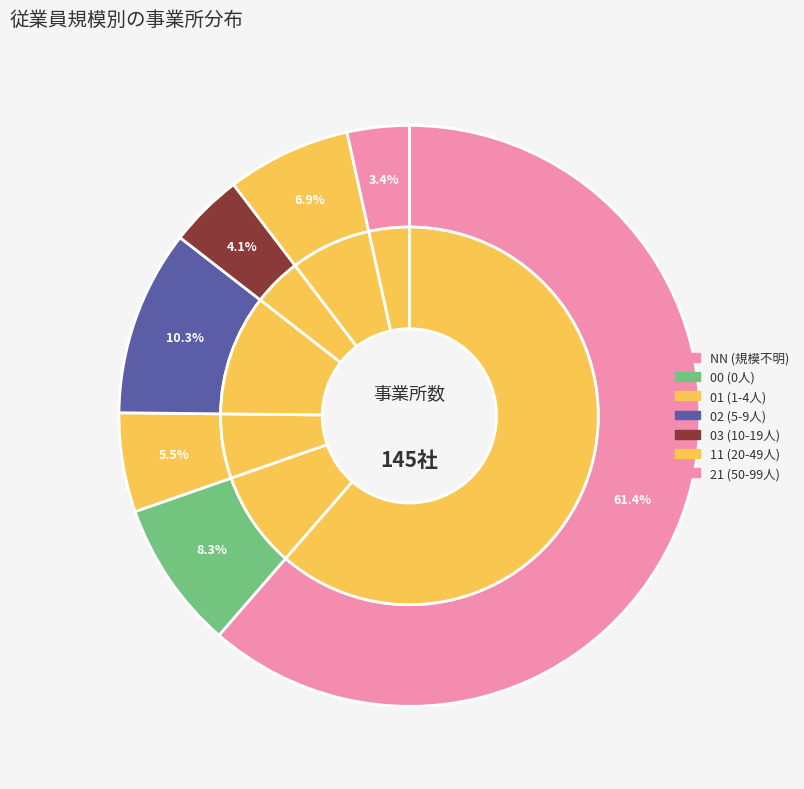

What is the change in value from 03 to 11?

+4